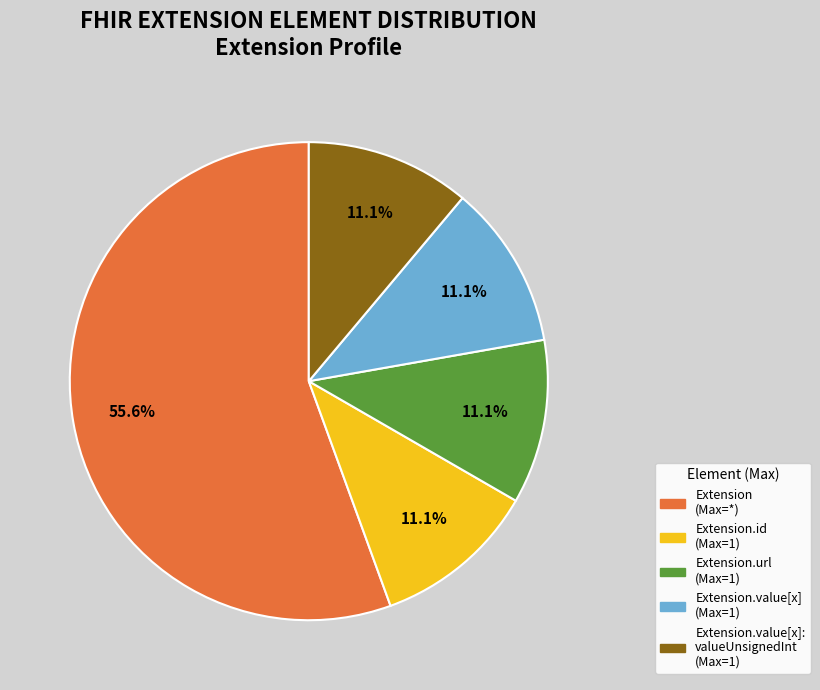

Does any single category account for the majority?

Yes